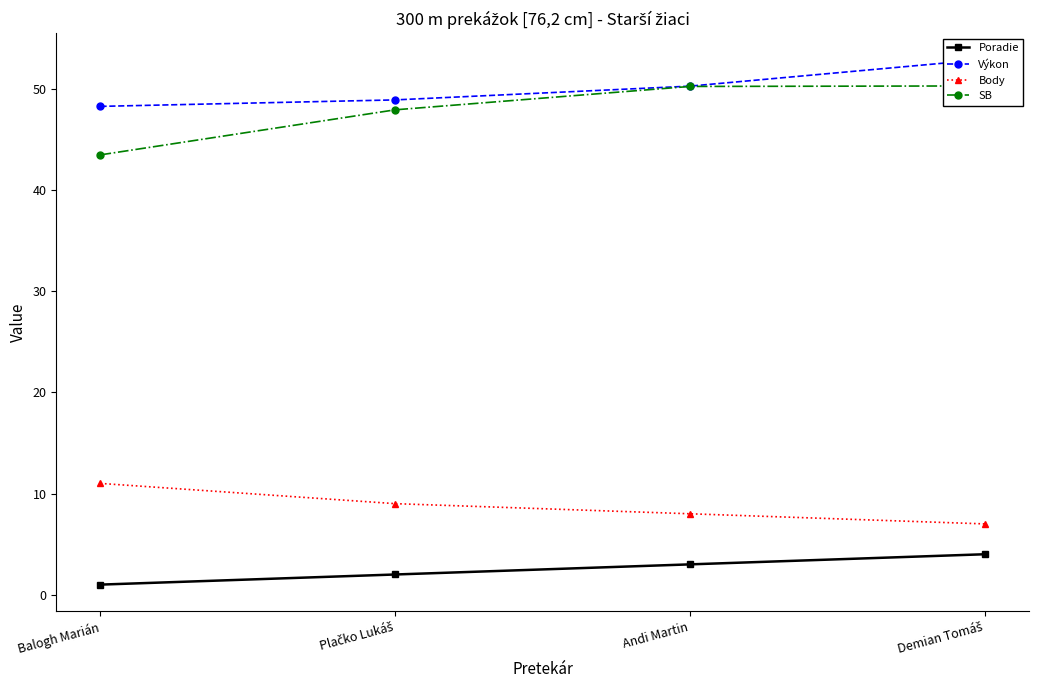

How many data points in Výkon are less than 50?

2